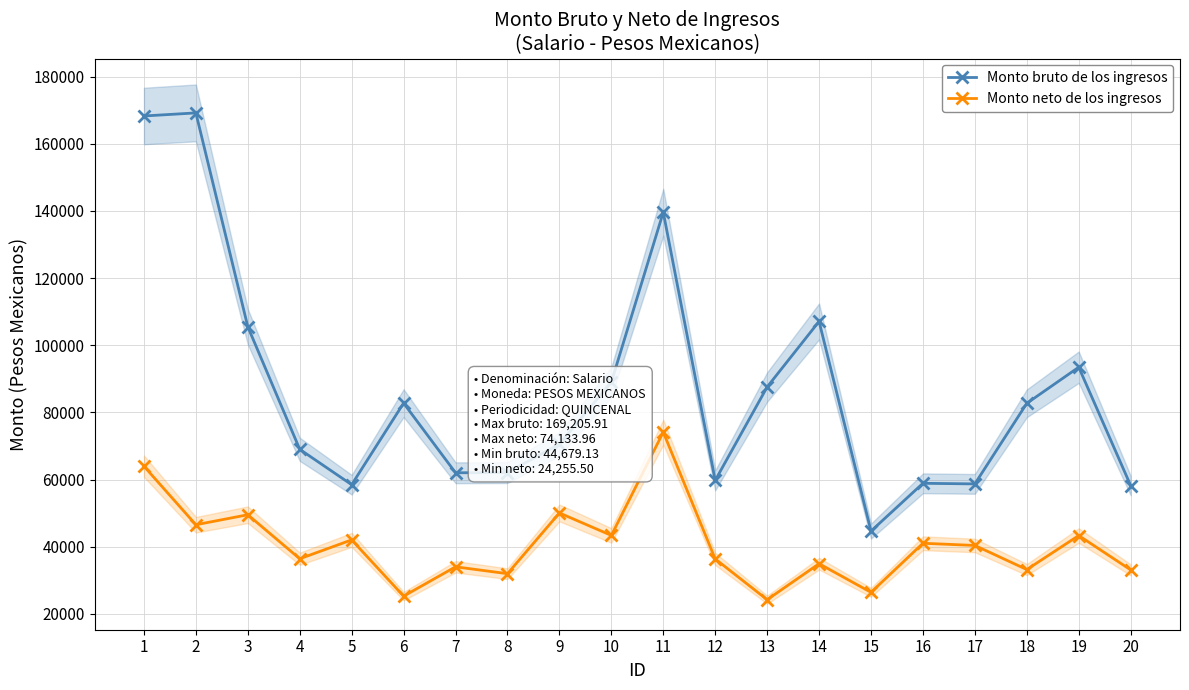

True or false: Monto neto de los ingresos has more than 0 interior local peaks.

True